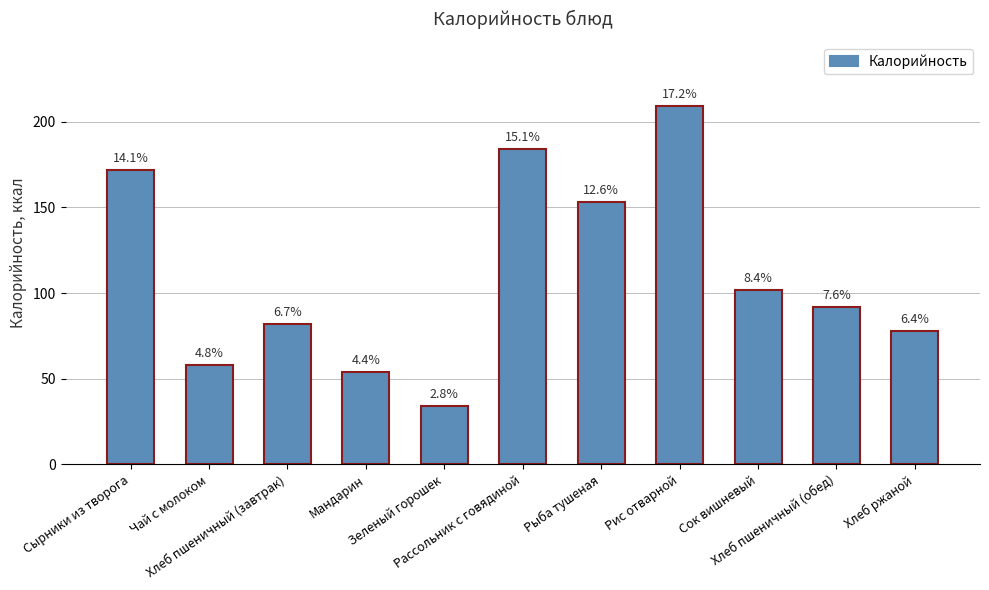

Does the chart contain any negative values?

No